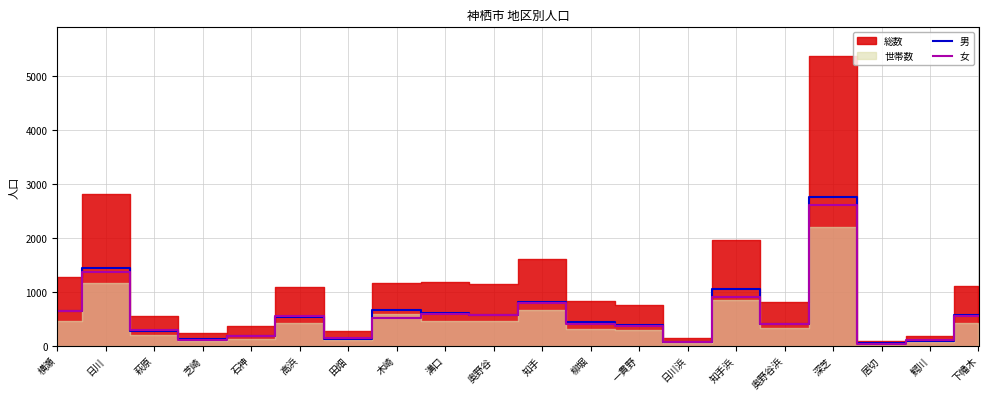

Is it true that 男 equals 654 at 木崎?

True